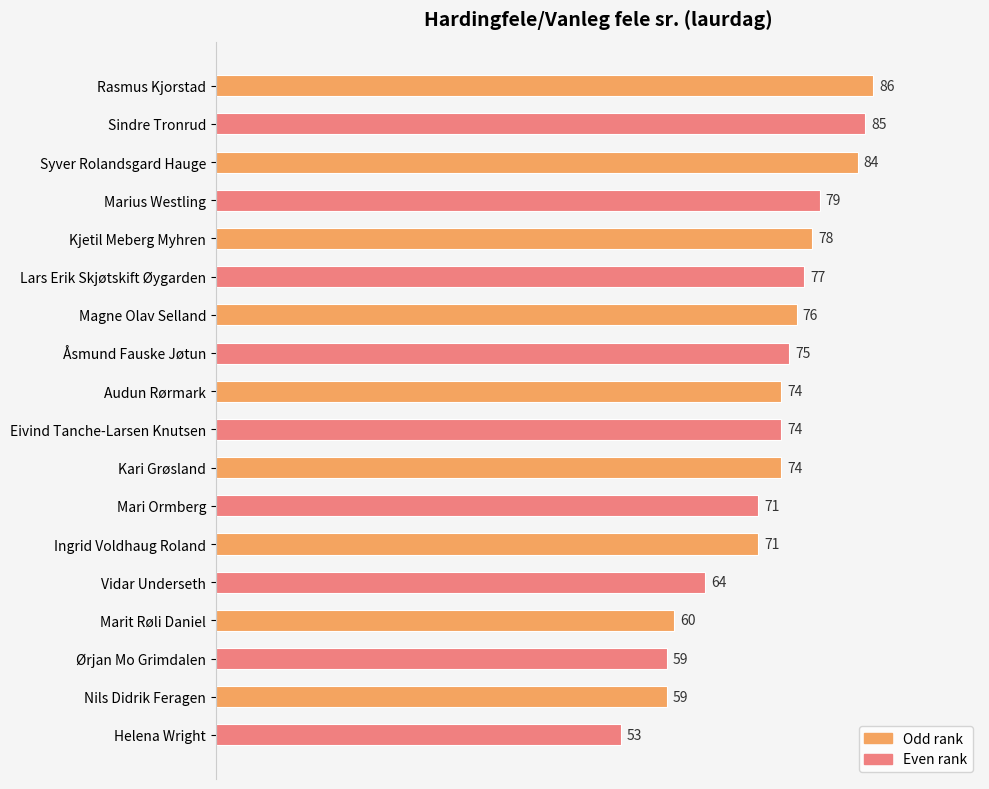

What is the label of the 15th bar from the top?

Marit Røli Daniel